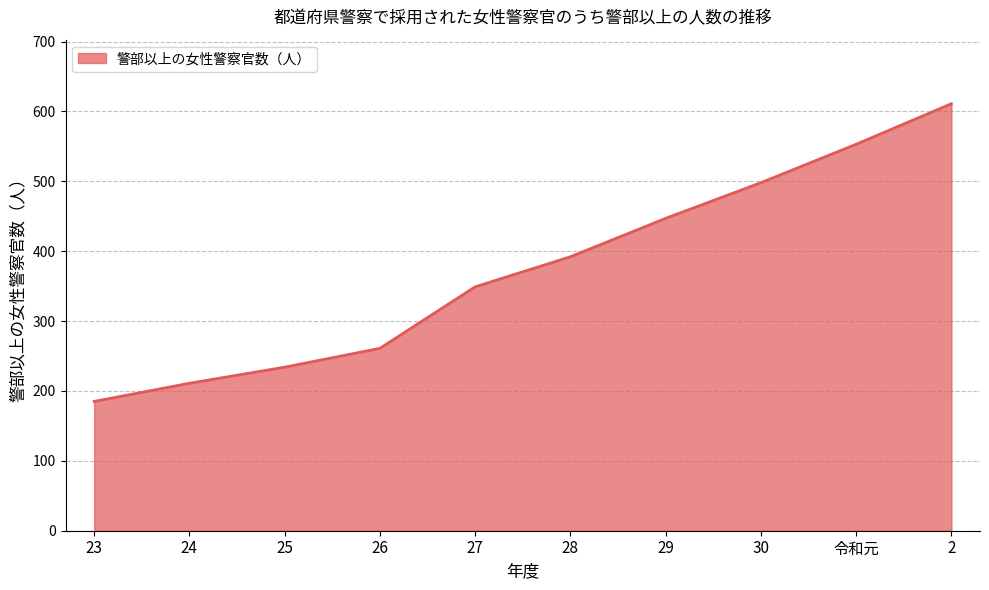

True or false: the data shows 261 at 26.

True